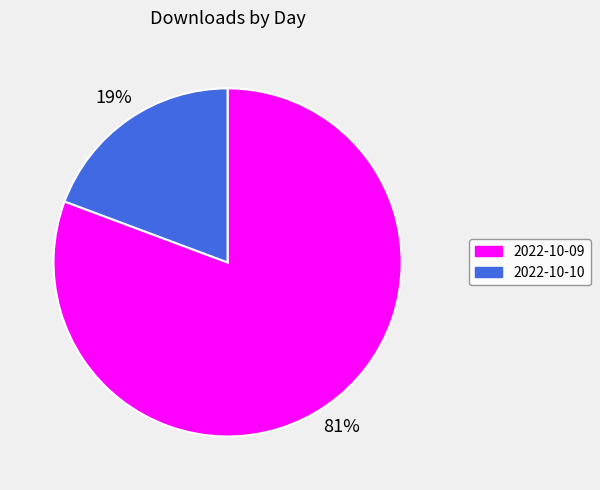

What is the smallest slice in the pie chart?

2022-10-10